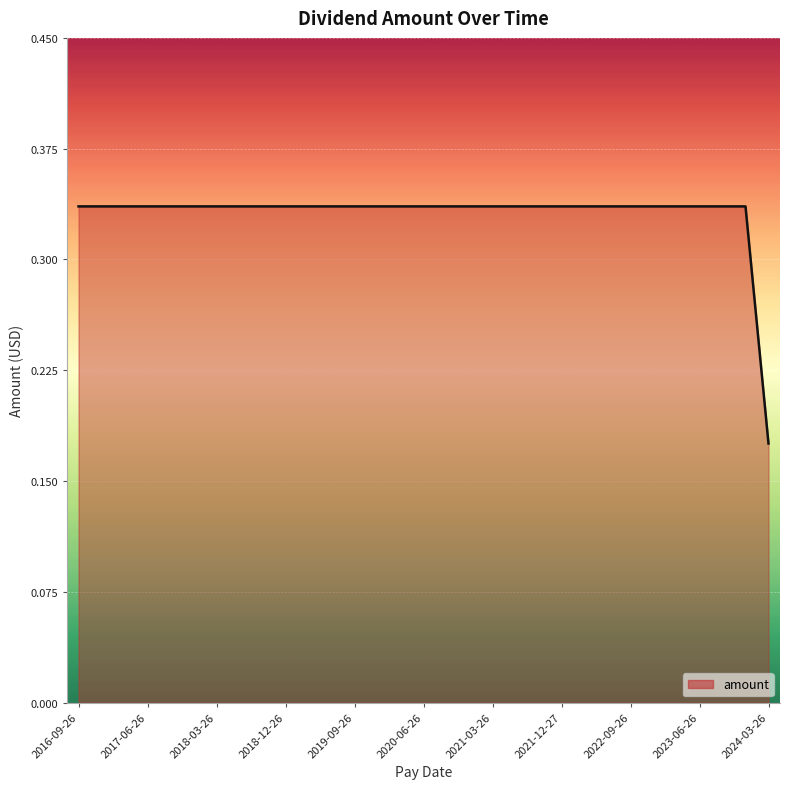

Which label corresponds to the largest value in the chart?

2016-09-26